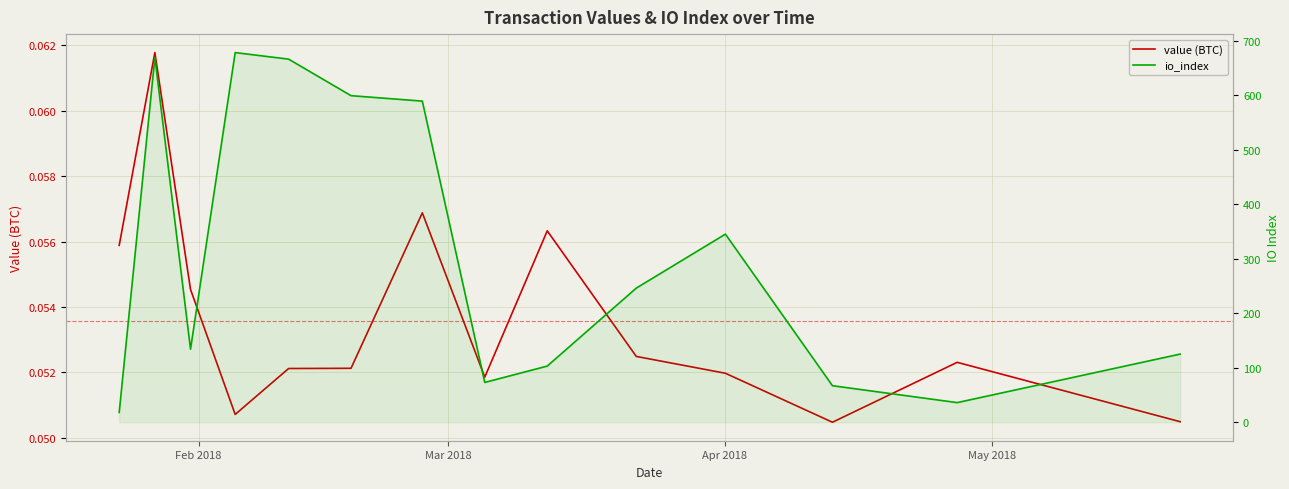

How many value (BTC) values are between 0 and 1?

14